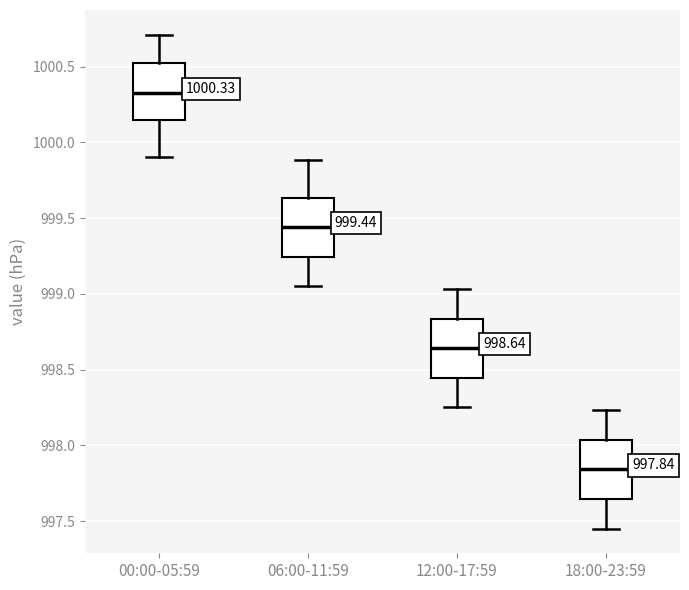

Which box's median line is the highest?

00:00-05:59